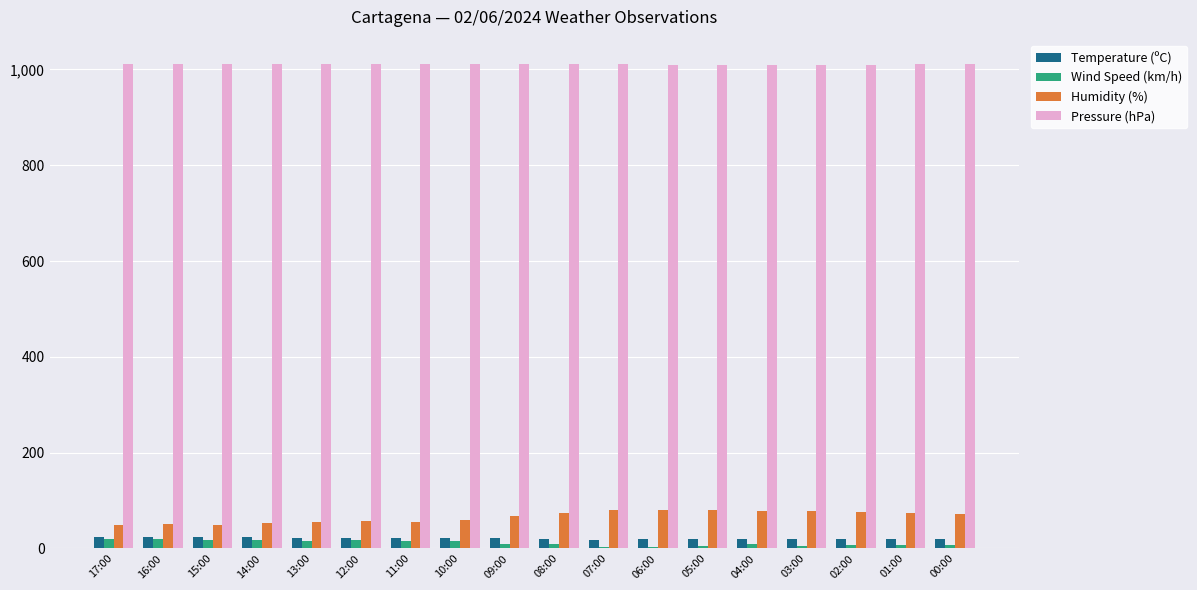

What is the difference between the highest and lowest values at 07:00?

1006.4